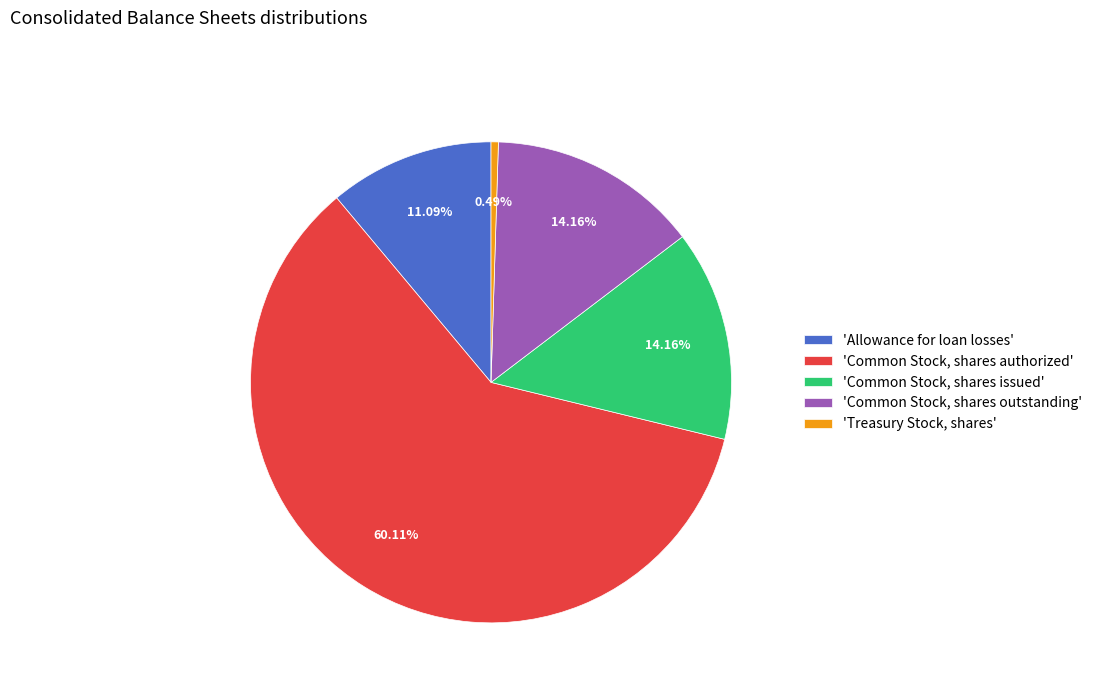

Which category has the biggest portion of the pie?

Common Stock, shares authorized